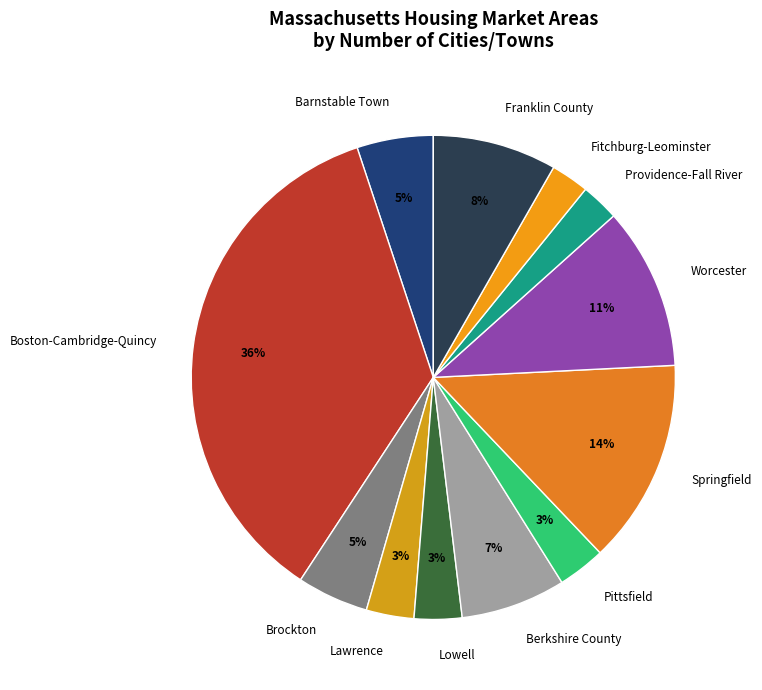

How many segments does this pie chart have?

12